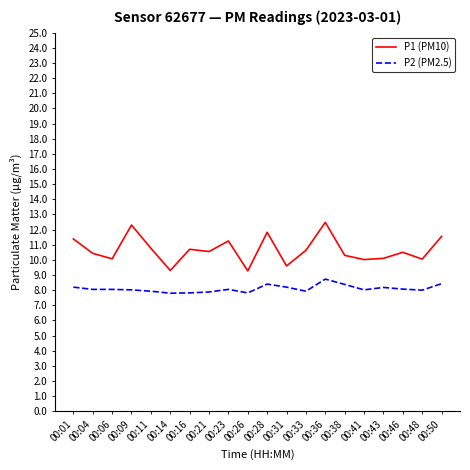

The value of P2 (PM2.5) at 00:16 is 1.9. True or false?

False